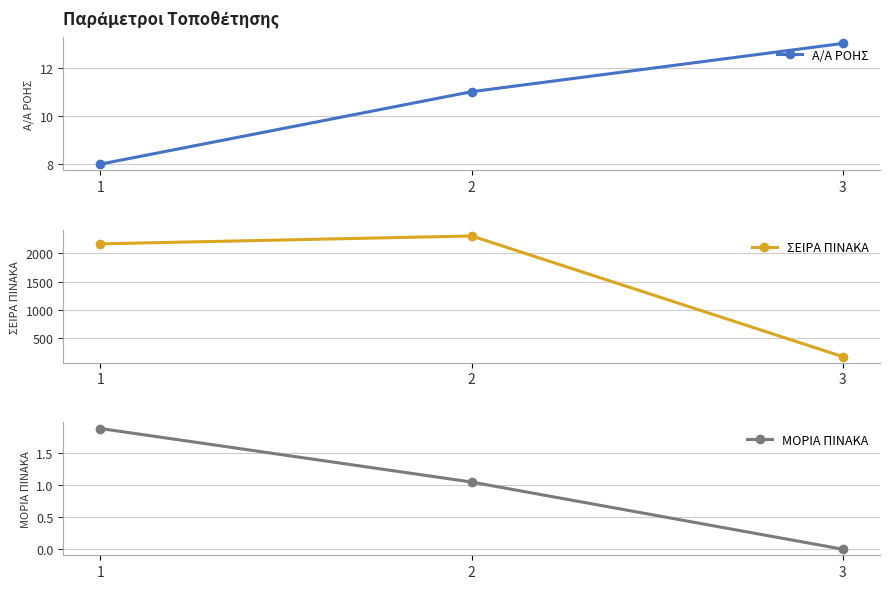

Count the number of data series in this chart.

3